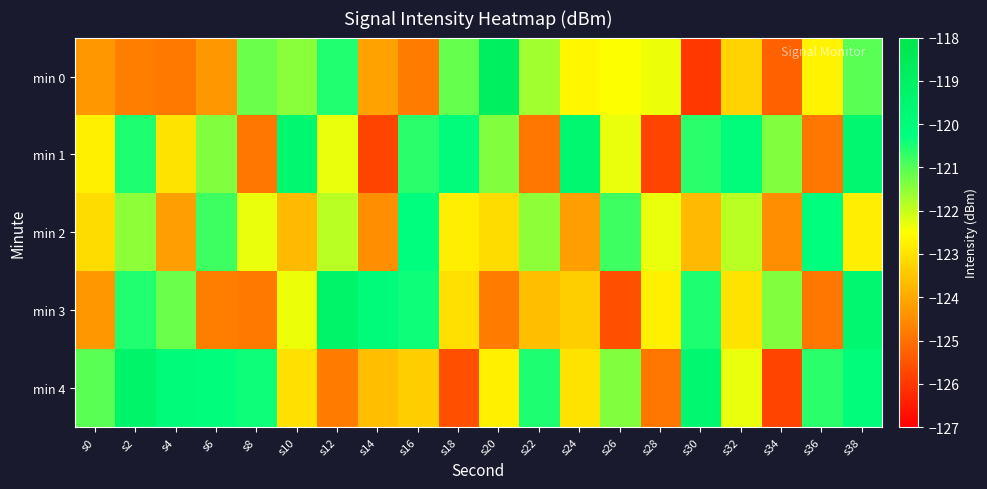

At how many categories does at least one series exceed -123?

20